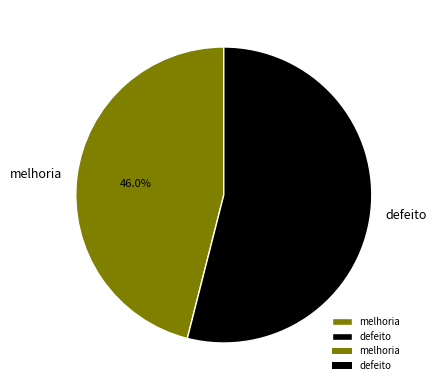

How much of the chart is everything except defeito?

46.0%